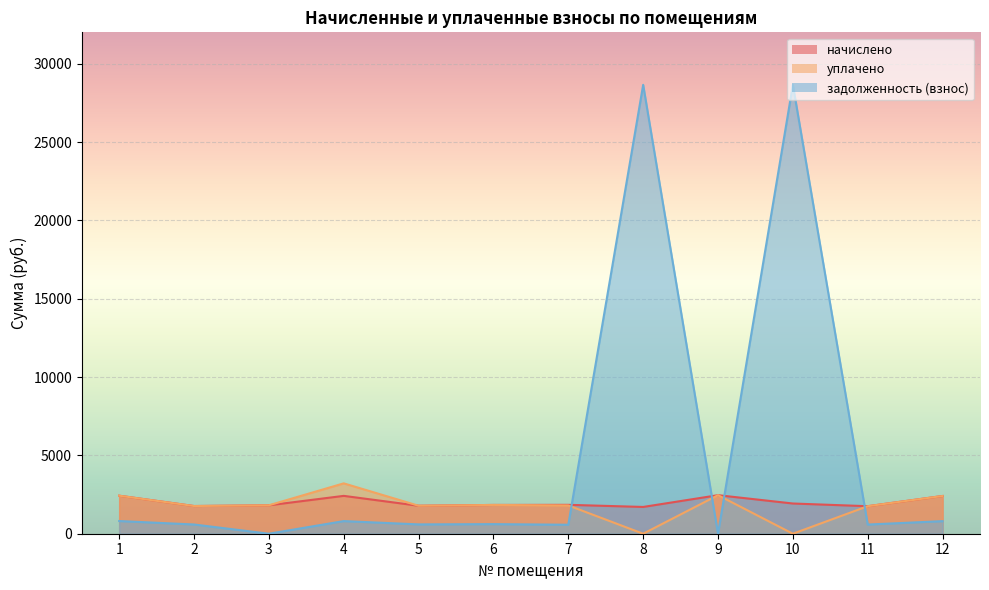

What value does the задолженность (взнос) series have at 8?

28648.7